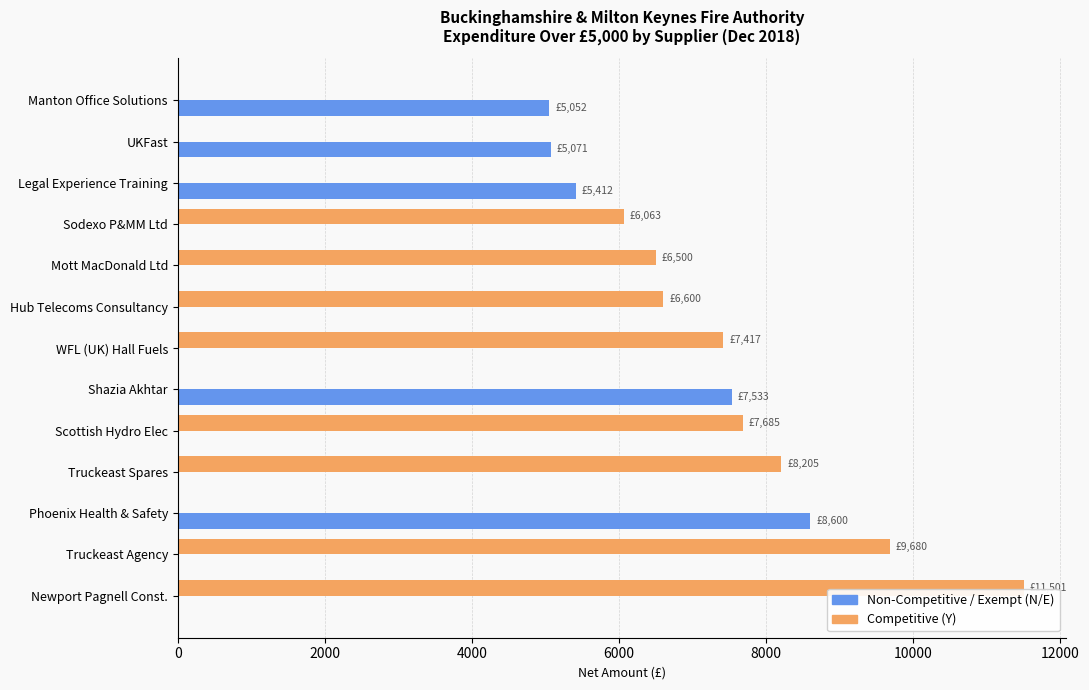

Which series has the largest total across all categories?

Competitive (Y)